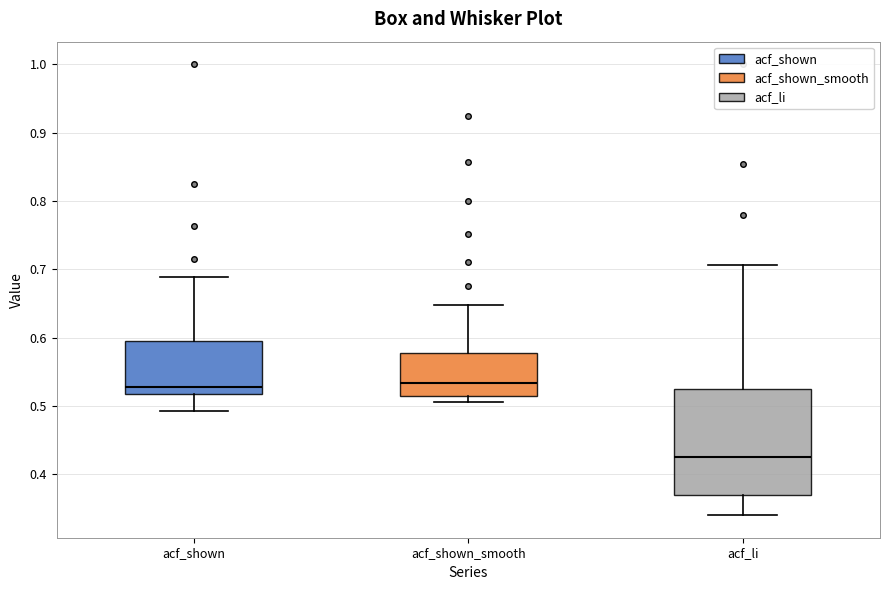

Reading left to right, read every box against the y-axis: the position of its median line, the range the box covers, and the ends of its whiskers. The values are not printed on the chart, so give them approximately, as read against the axis.

acf_shown: median 0.53, box 0.52 to 0.59, whiskers 0.49 to 0.69
acf_shown_smooth: median 0.53, box 0.51 to 0.58, whiskers 0.51 (just below the box's lower edge) to 0.65
acf_li: median 0.43, box 0.37 to 0.52, whiskers 0.34 to 0.71